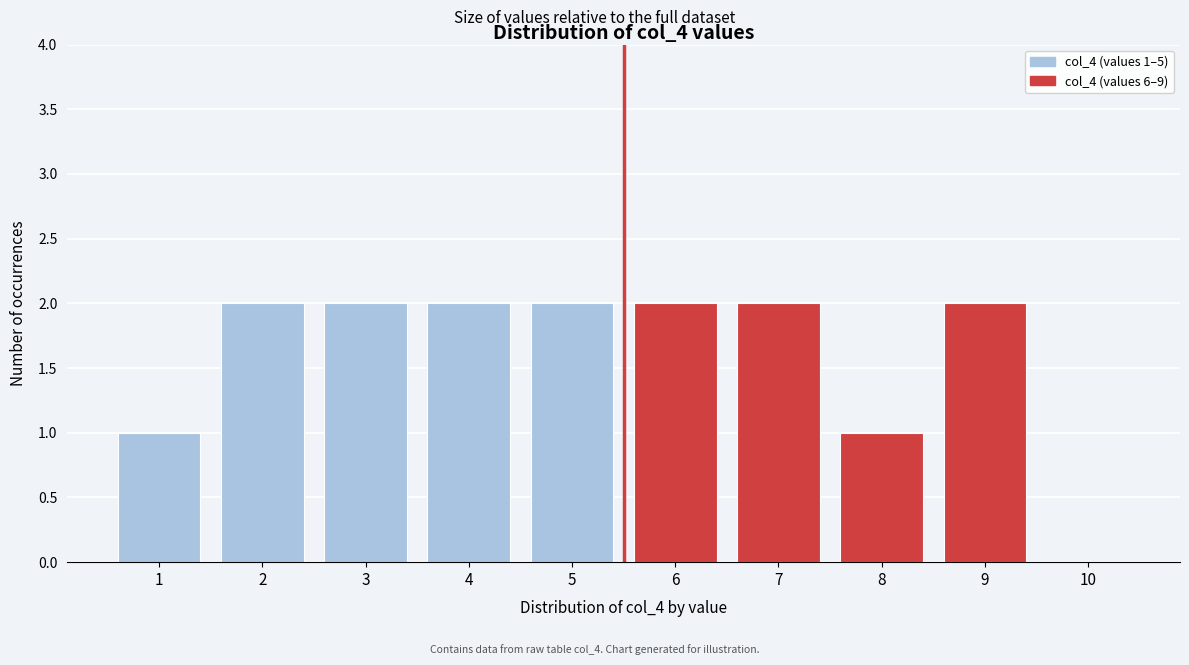

Reading right to left, what are all the values shown in this chart?

10=0	9=2	8=1	7=2	6=2	5=2	4=2	3=2	2=2	1=1